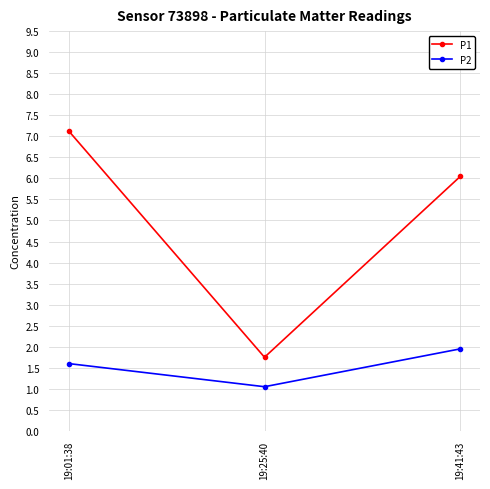

What is the sum of all P1 values?

14.9